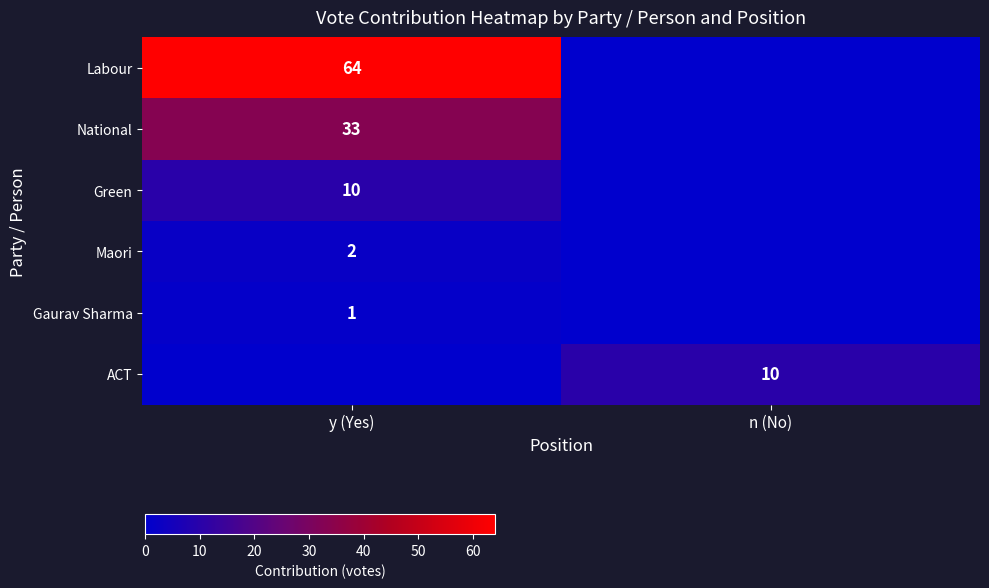

What is the spread (max minus min) of values at y (Yes)?

64